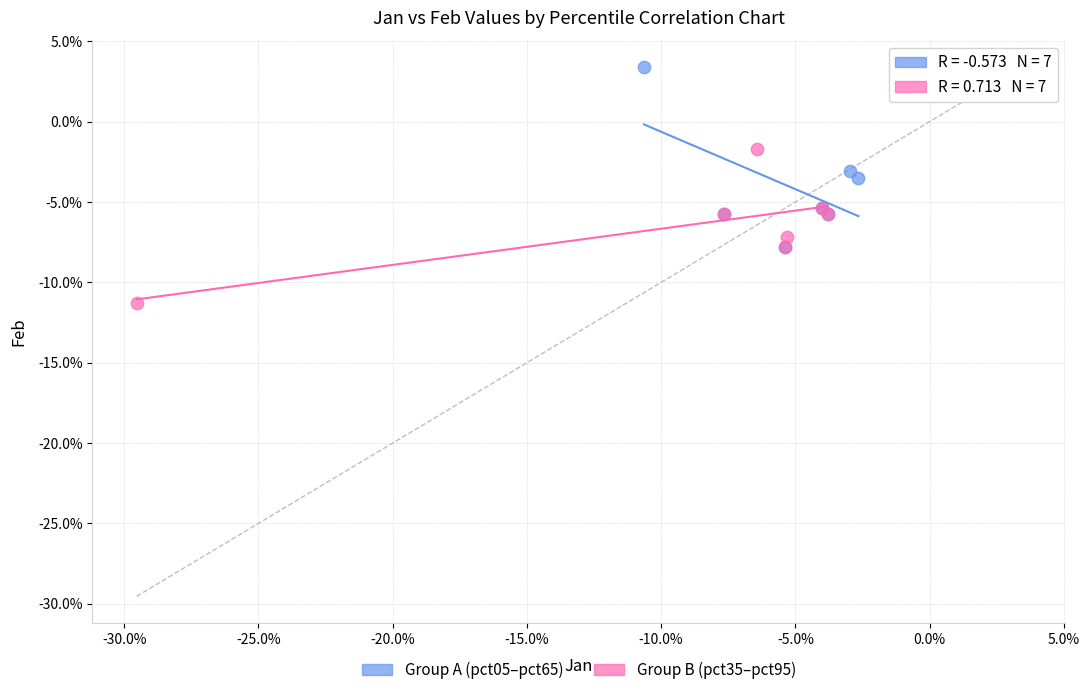

Which series reaches the maximum Y coordinate?

Group A (pct05–pct65)